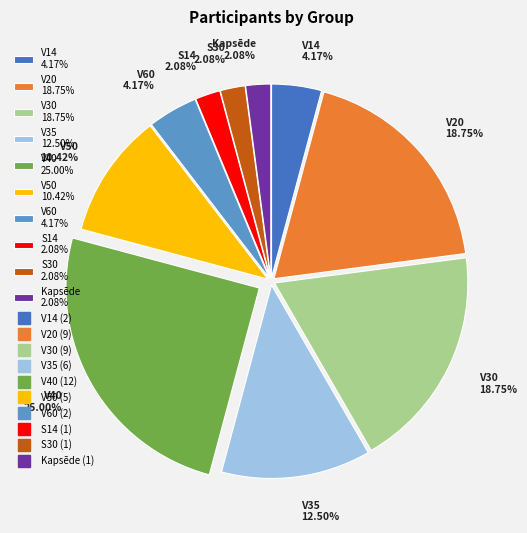

Is the sum of S14 2.08% and V60 4.17% greater than half?

No